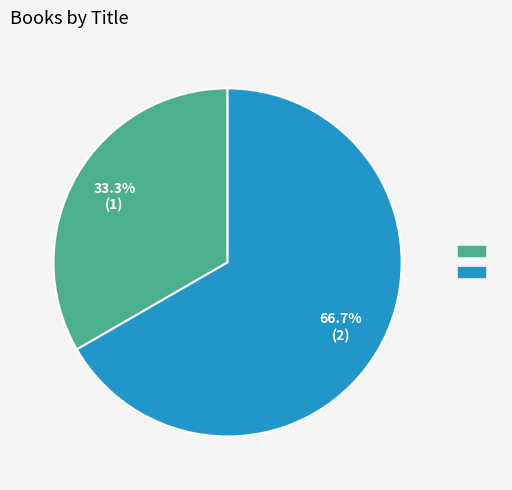

Is there any slice that represents more than half of the pie?

Yes